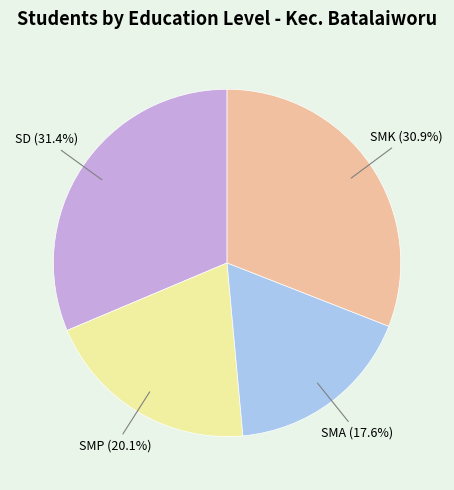

Does SD represent more than half of the total?

No